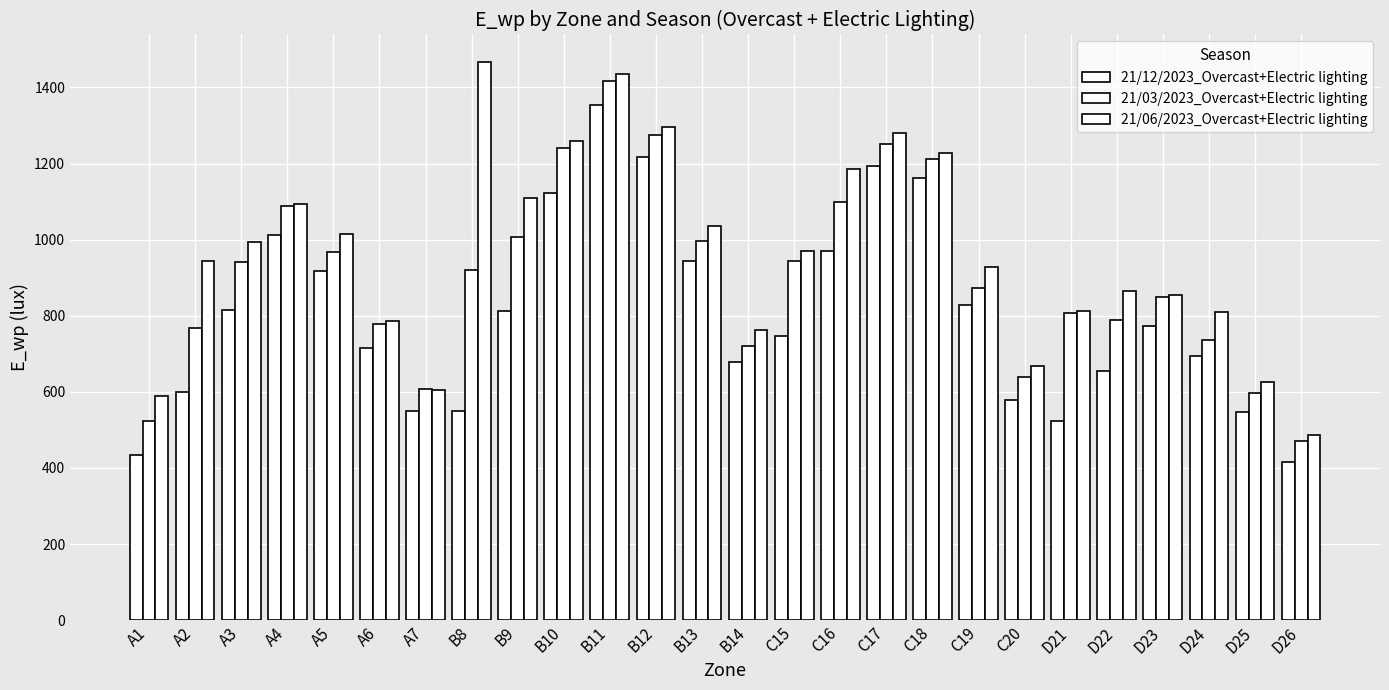

How many bars are there in total?

78